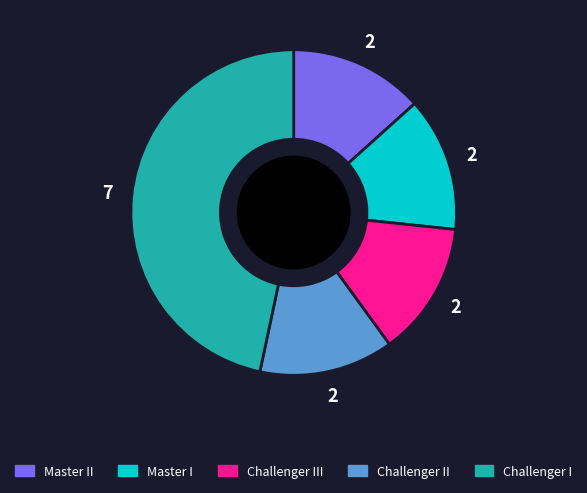

How many slices are in this pie chart?

5